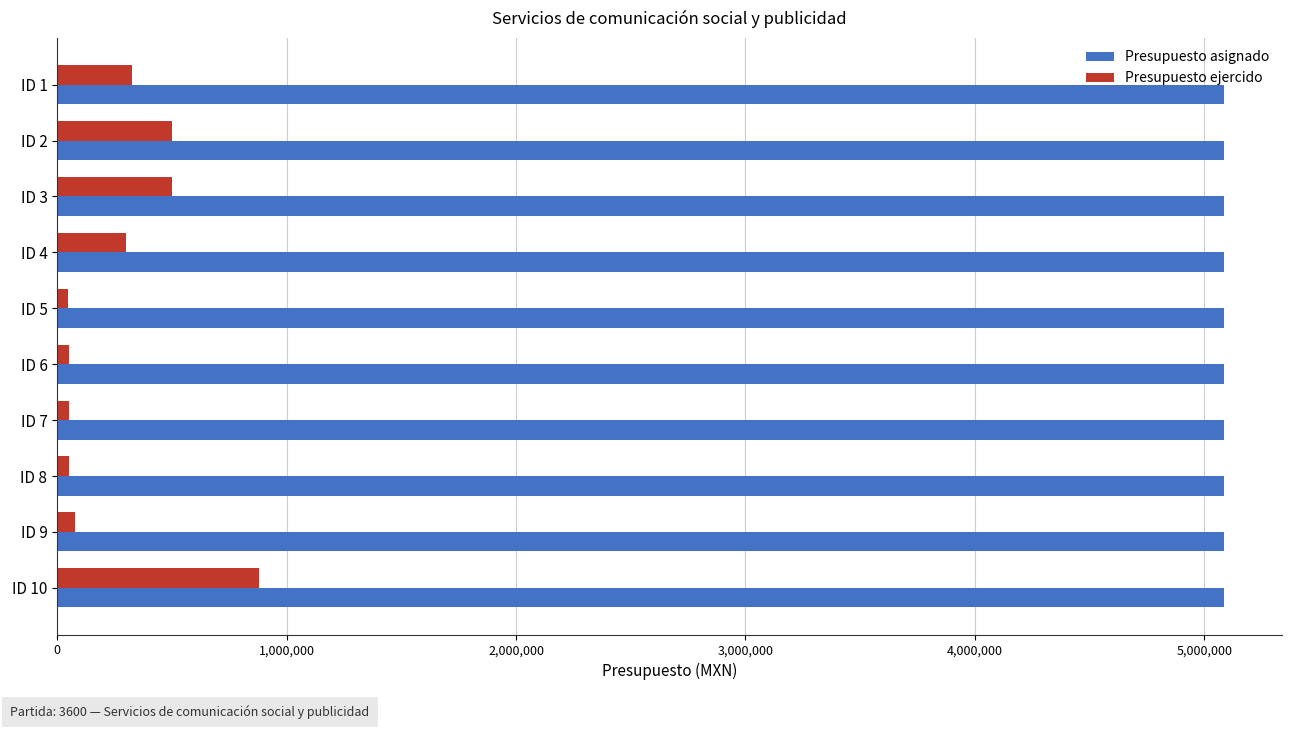

Which series has the largest total across all categories?

Presupuesto asignado